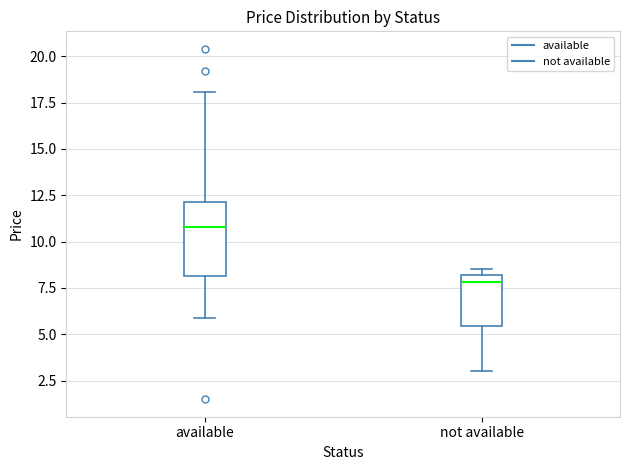

Reading left to right, transcribe this box plot: for each box, give where its median line is, the range the box spans, and where its two whiskers end, as read against the y-axis. The values are not printed on the chart, so give them approximately, as read against the axis.

available: median 11.0, box 8.0 to 12.0, whiskers 6.0 to 18.0
not available: median 8.0 (just below the box's upper edge), box 5.5 to 8.0, whiskers 3.0 to 8.5